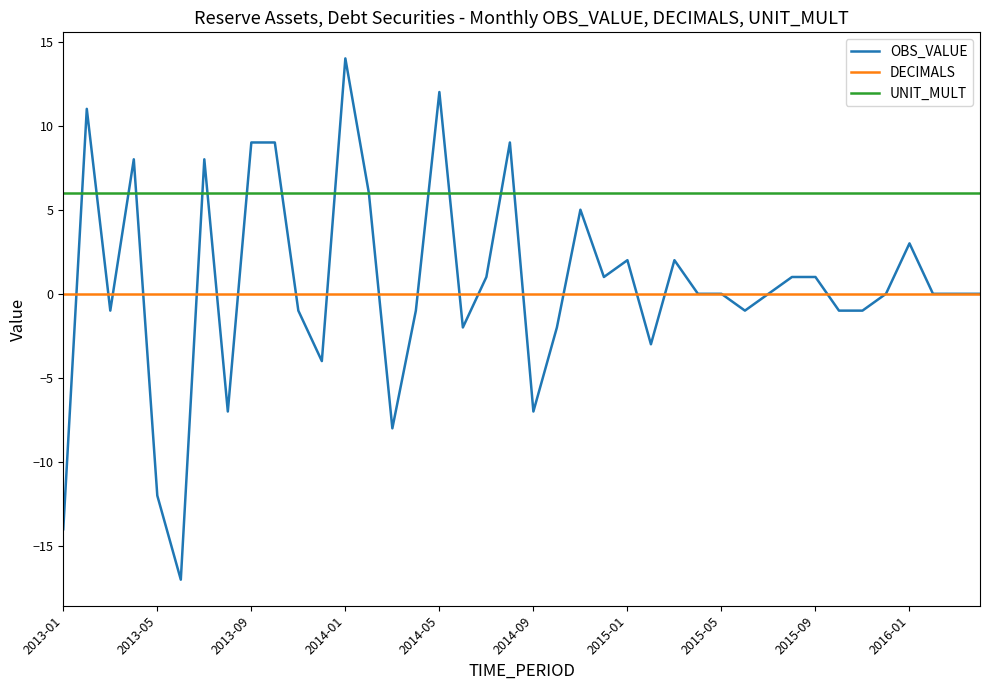

True or false: DECIMALS and UNIT_MULT intersect in this chart.

False